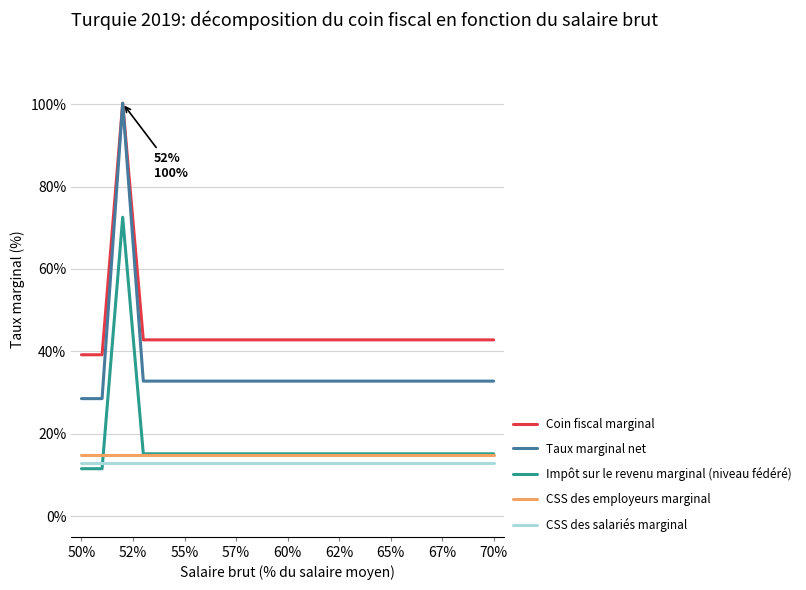

Which series has the widest spread of values?

Taux marginal net